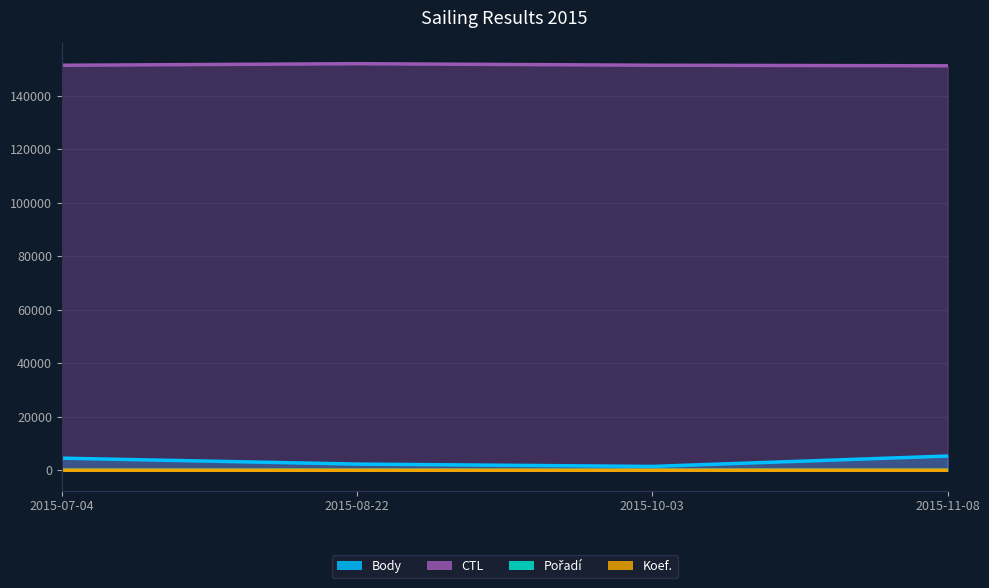

The Body series shows 4526 at 2015-07-04. True or false?

True